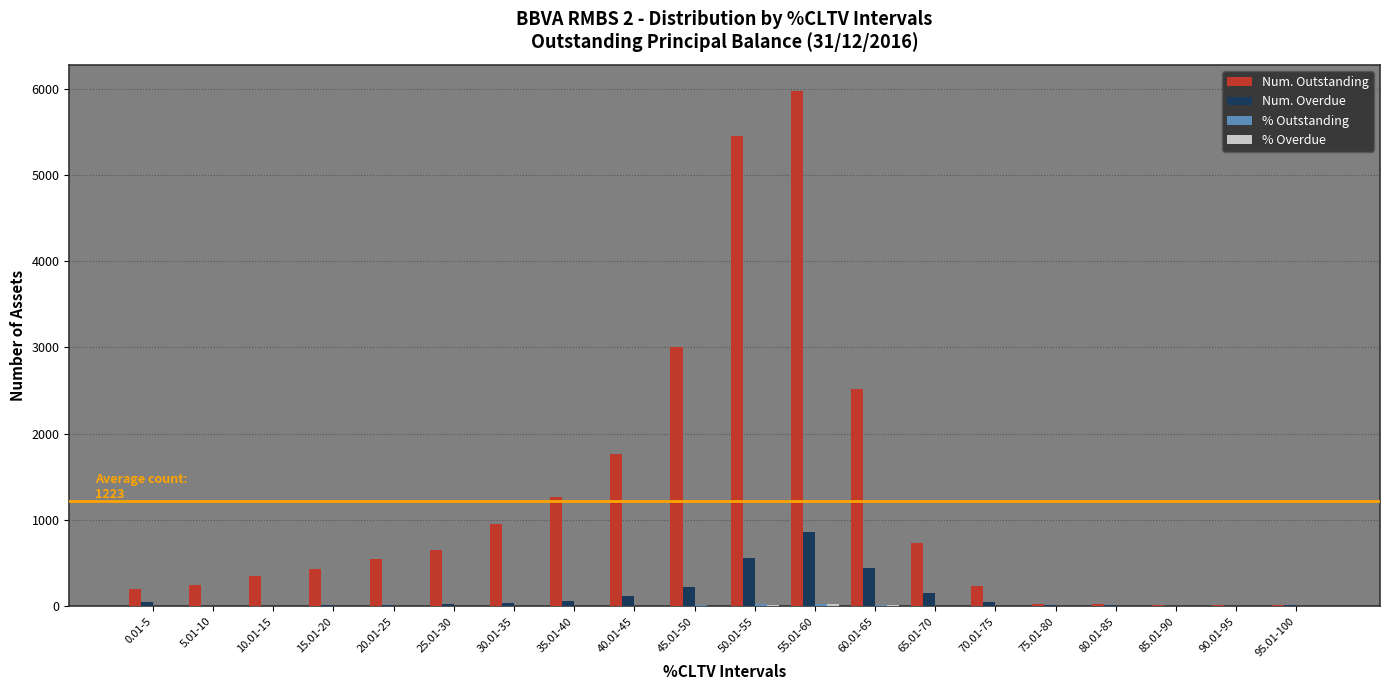

How many distinct data groups are displayed?

4